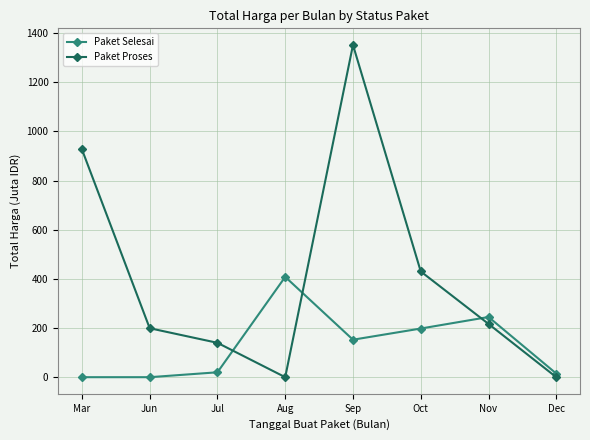

Between which two adjacent categories do Paket Proses and Paket Selesai first intersect?

Jul and Aug